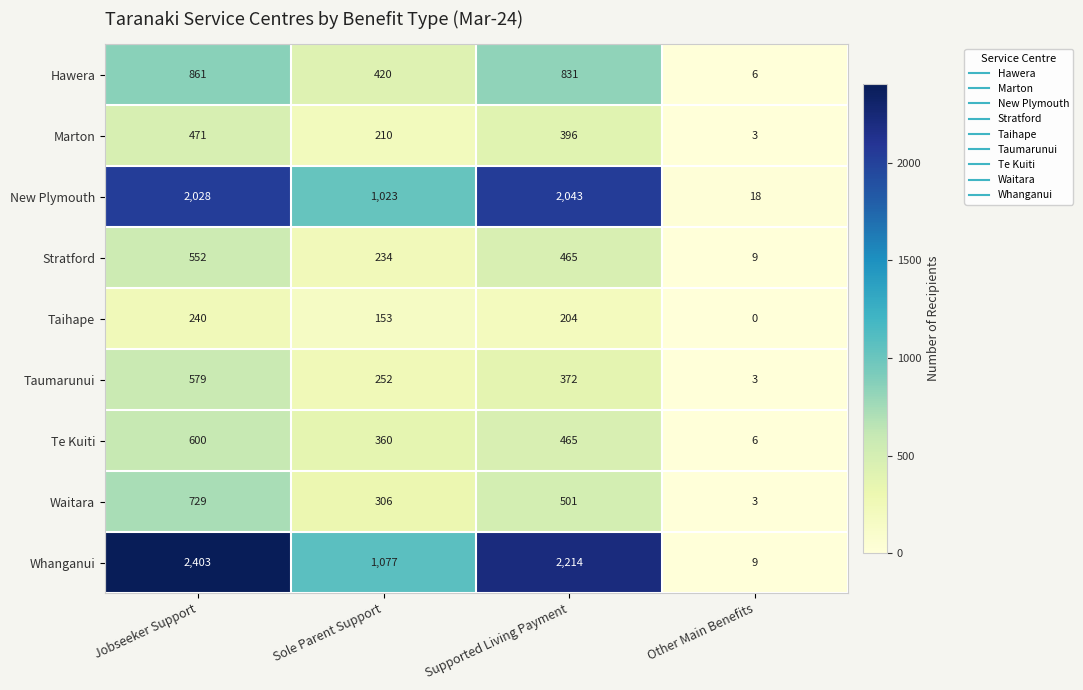

Which series has the largest range (max minus min)?

Whanganui